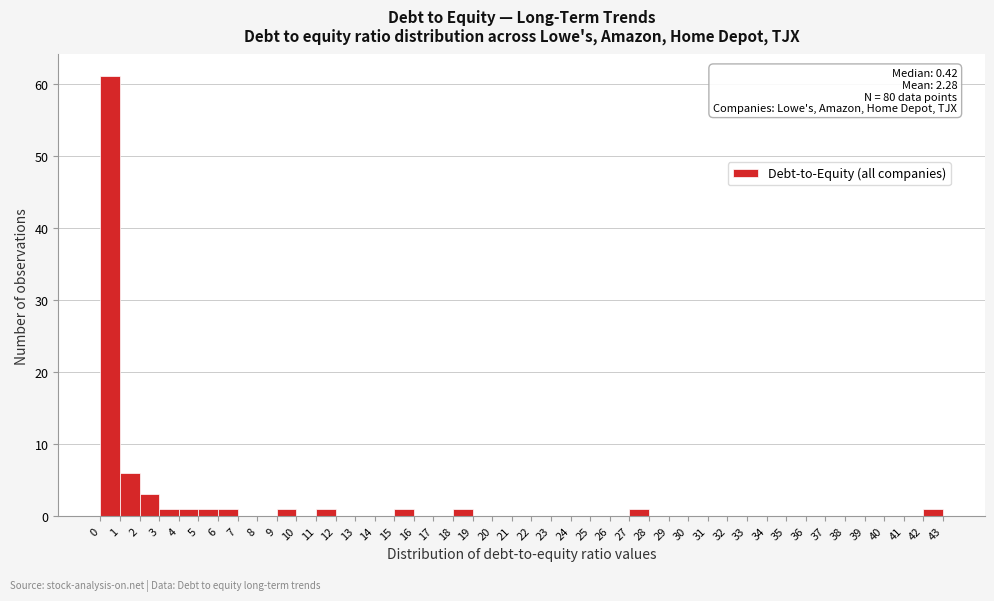

Over which range of the x-axis is the bar tallest?

0 to 1